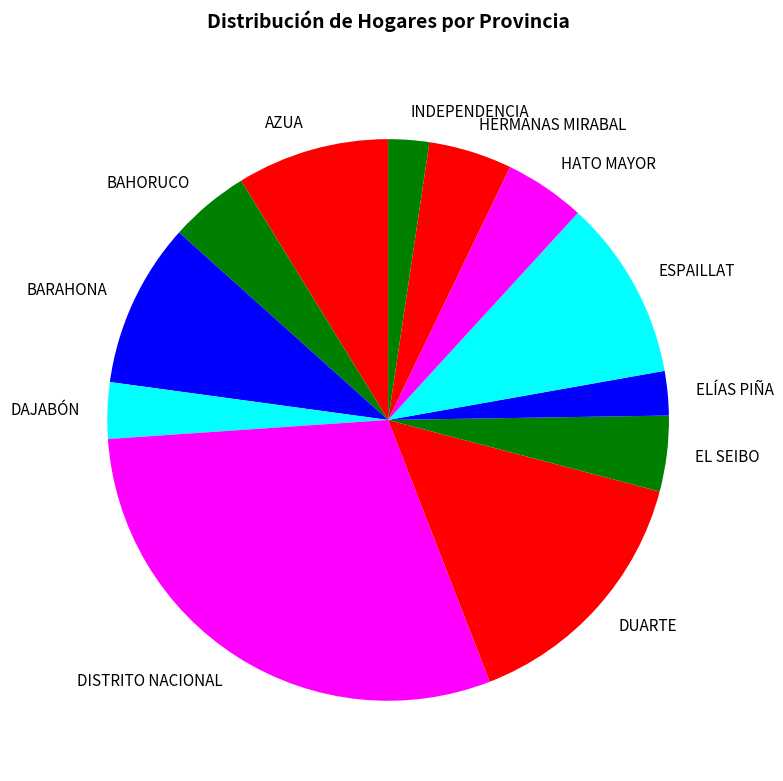

Which category has the biggest portion of the pie?

DISTRITO NACIONAL